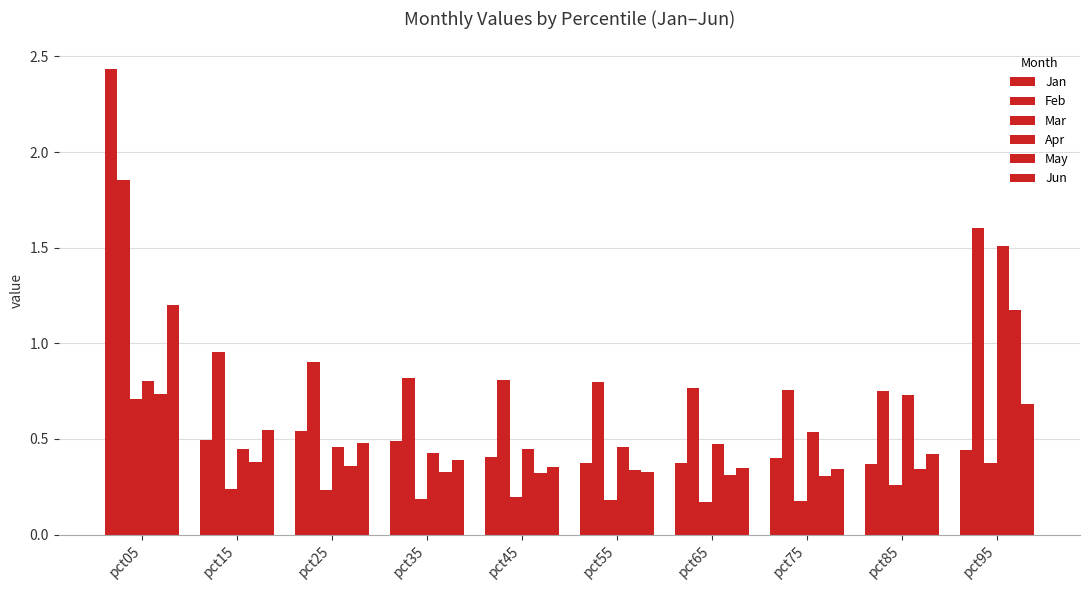

Are the bars horizontal?

No